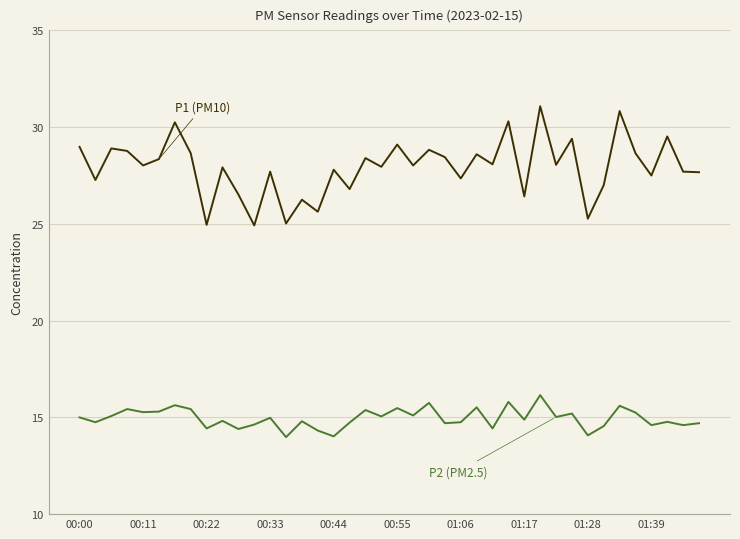

Is this an area chart (filled region under the line)?

No